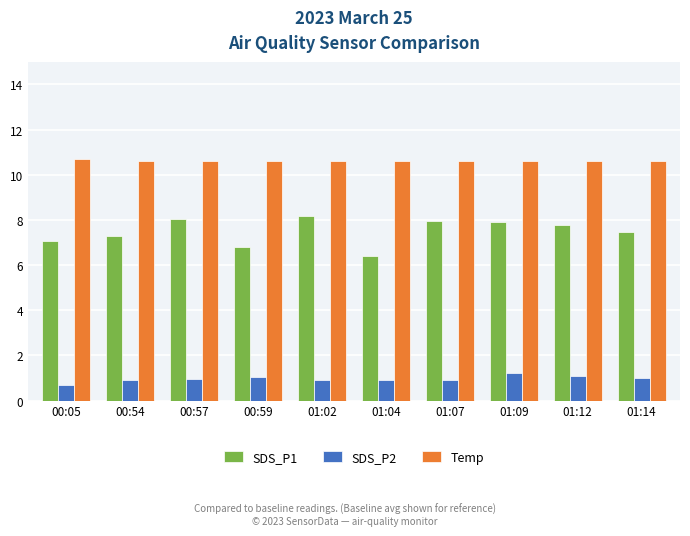

What is the highest value of the Temp series?

10.7